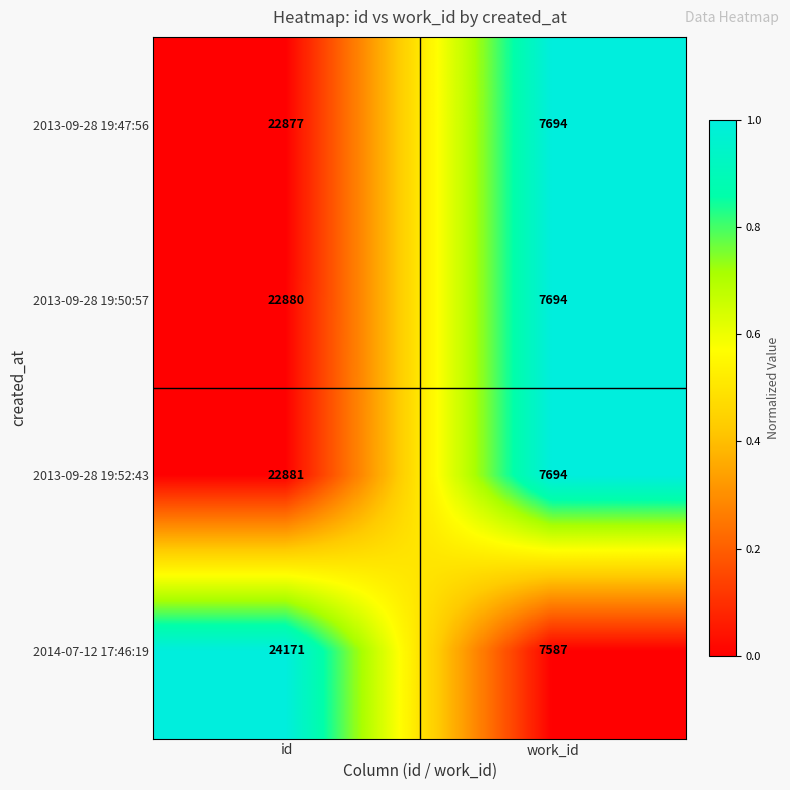

Which series has the widest spread of values?

2014-07-12 17:46:19